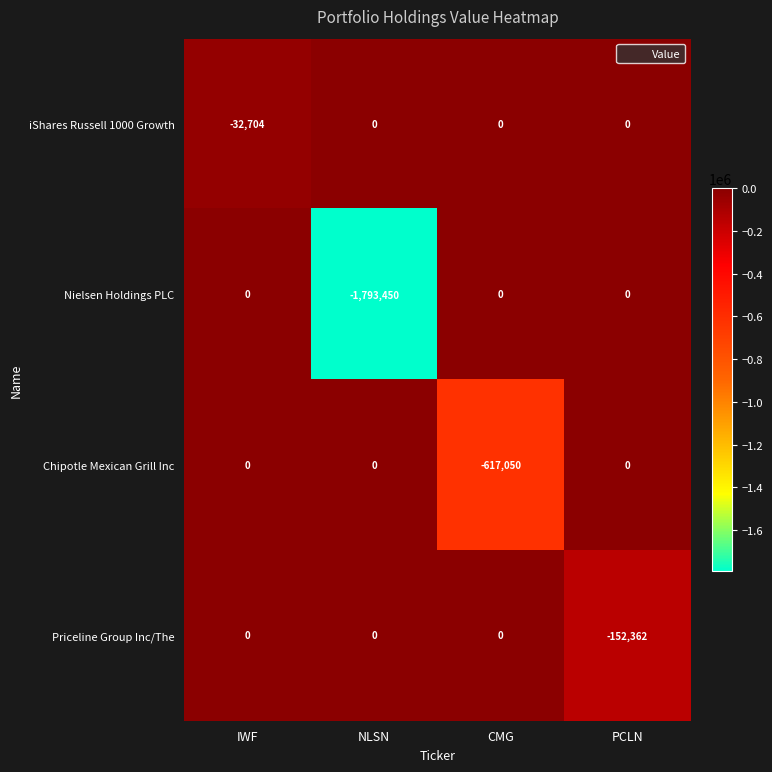

Reading right to left, extract all data points from this chart.

iShares Russell 1000 Growth: PCLN=0	CMG=0	NLSN=0	IWF=-32704
Nielsen Holdings PLC: PCLN=0	CMG=0	NLSN=-1793450	IWF=0
Chipotle Mexican Grill Inc: PCLN=0	CMG=-617050	NLSN=0	IWF=0
Priceline Group Inc/The: PCLN=-152362	CMG=0	NLSN=0	IWF=0